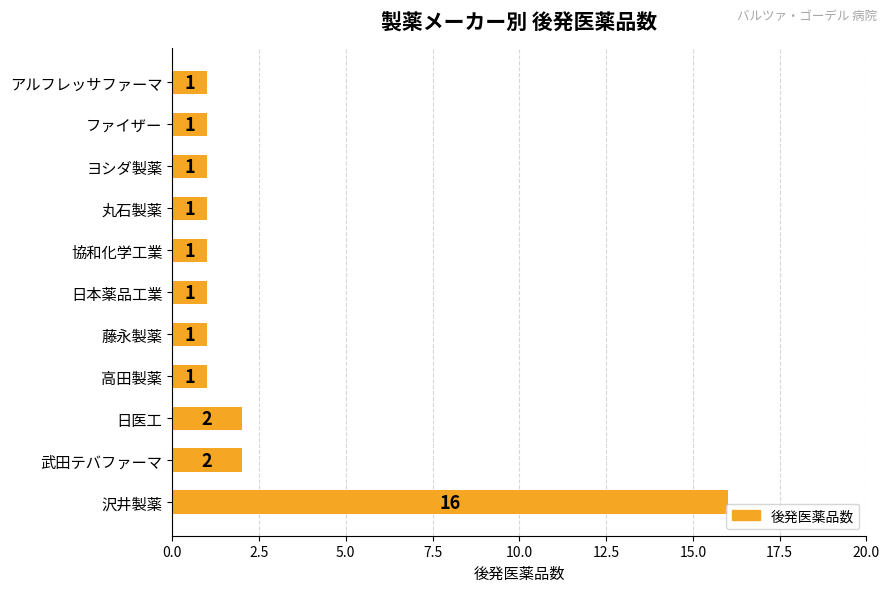

What is the difference between the maximum and minimum values?

15